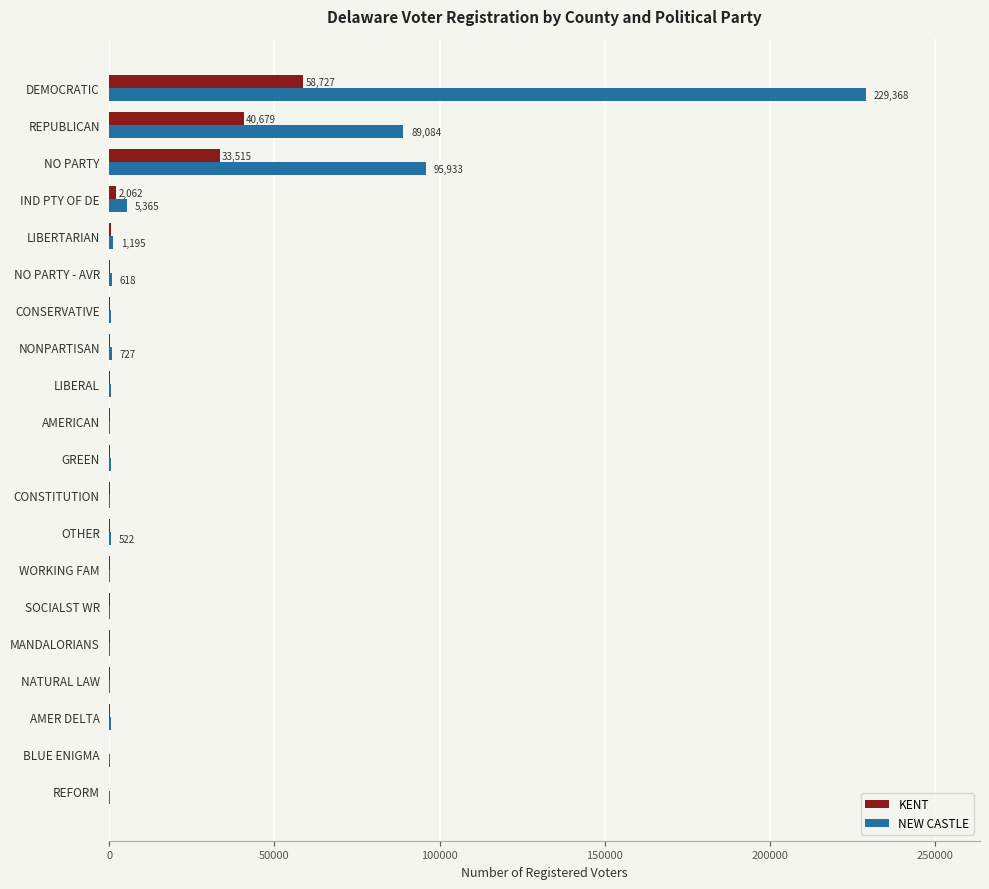

What is the maximum value for KENT?

58727